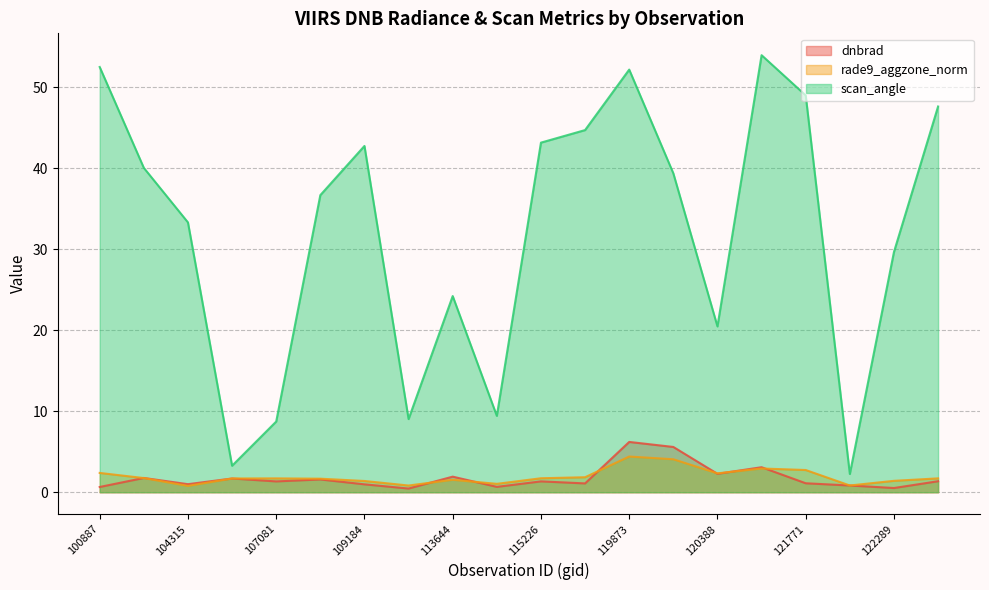

The value of rade9_aggzone_norm at 122289 is 1.4. True or false?

True